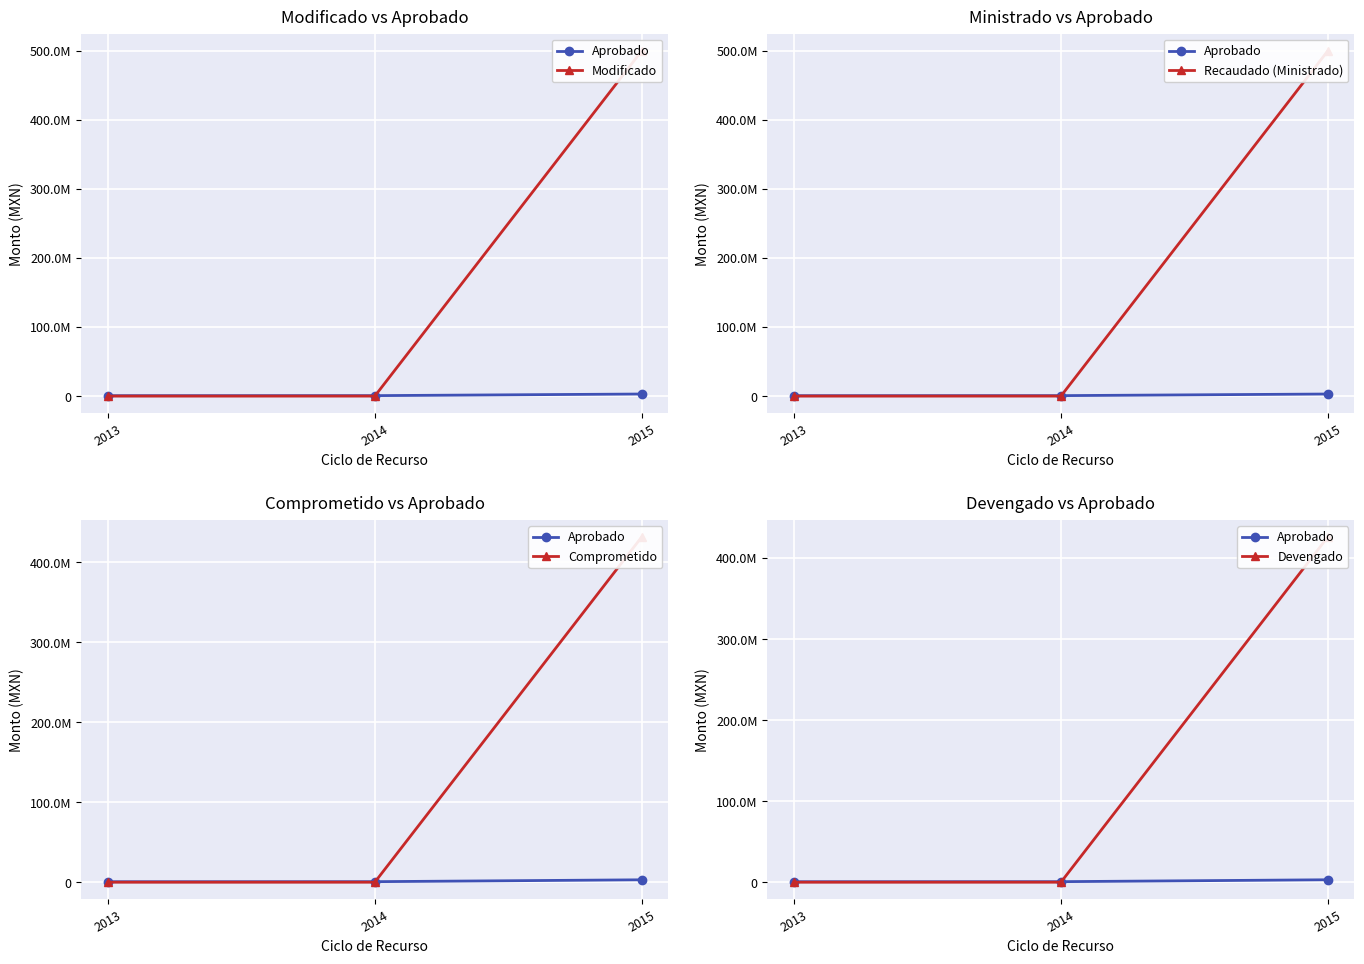

Reading left to right, extract all data points from this chart.

Aprobado: 600000.0	669419.6	3000000.0
Modificado: 1725.2	13719.3	499500000.0
Recaudado (Ministrado): 1725.2	13719.3	499500000.0
Comprometido: 1725.2	13719.3	431746792.8
Devengado: 1725.2	13719.3	425877334.1